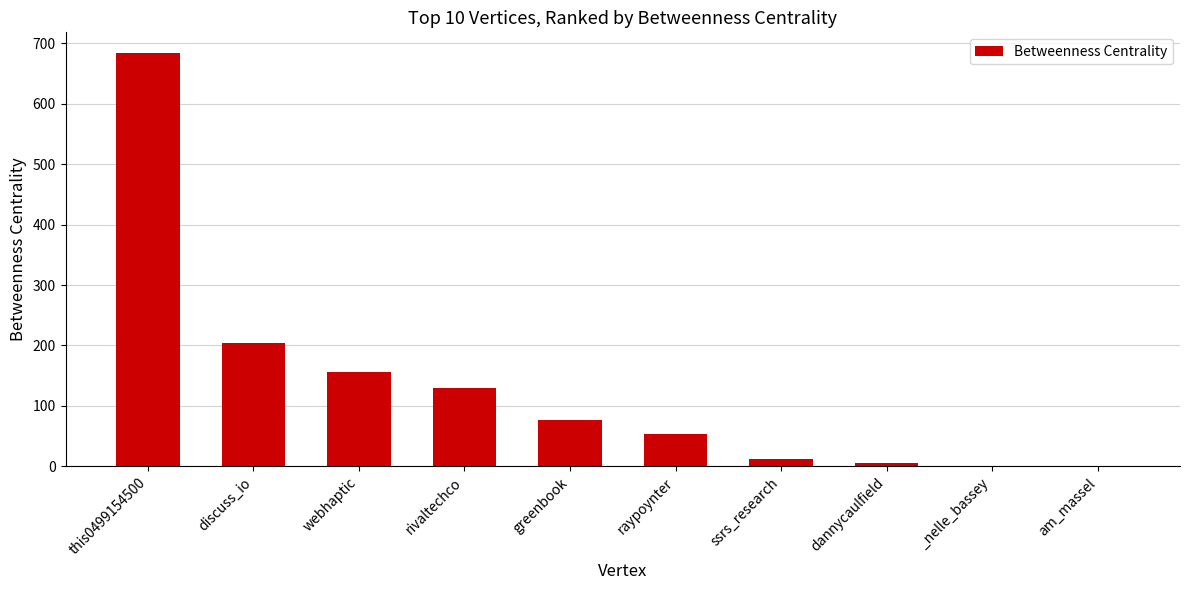

What is the sum of the values at am_massel and greenbook?

77